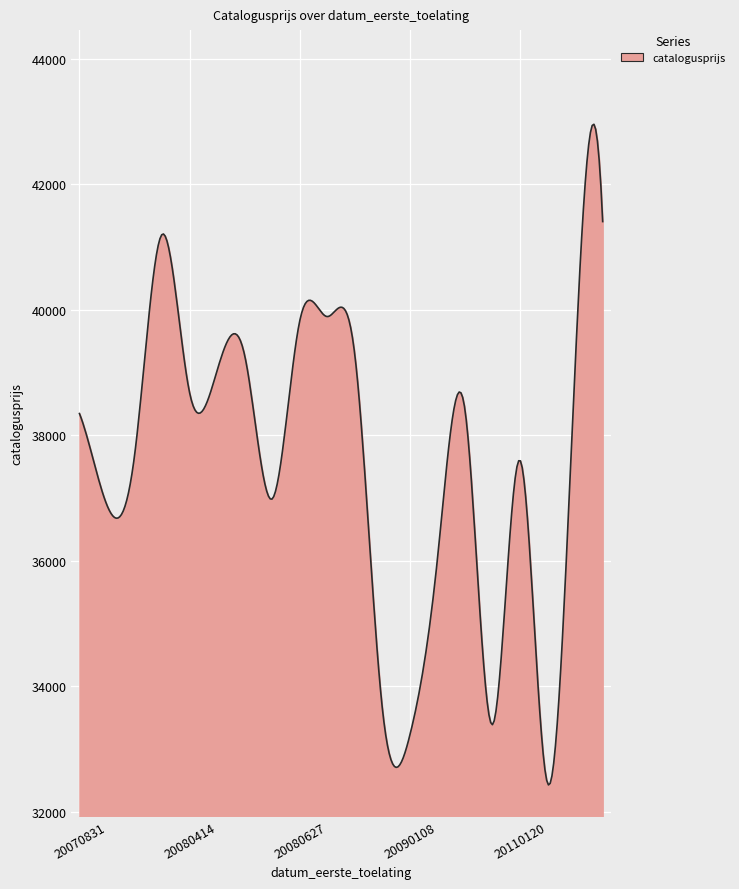

What is the difference between the maximum and minimum values?

10523.6